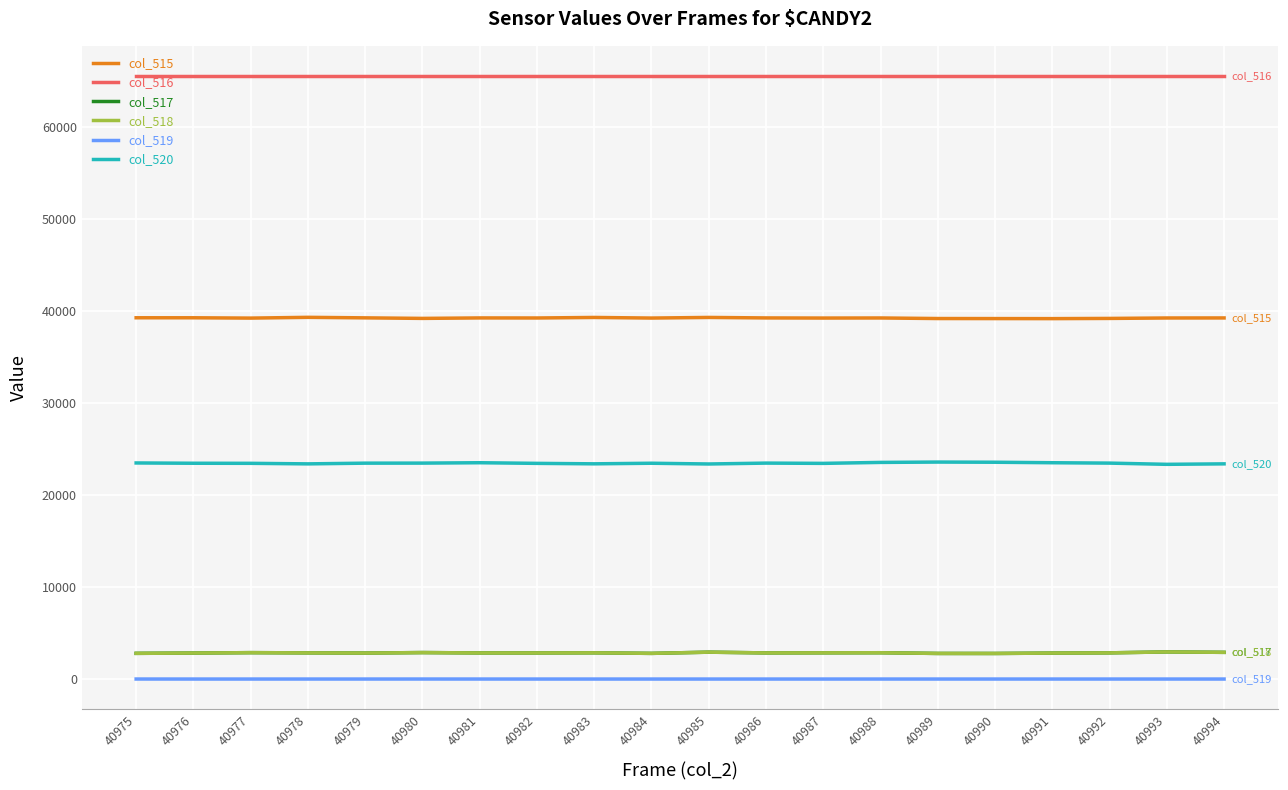

True or false: col_515 and col_517 intersect in this chart.

False